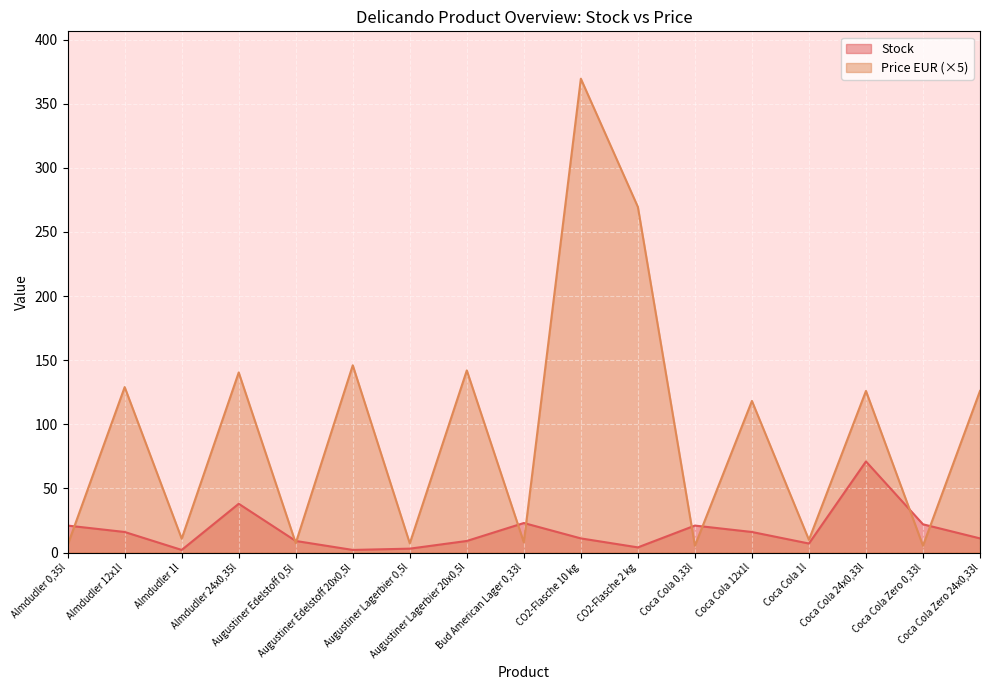

What is the value of the Stock point at the 11th from the left?

4.0